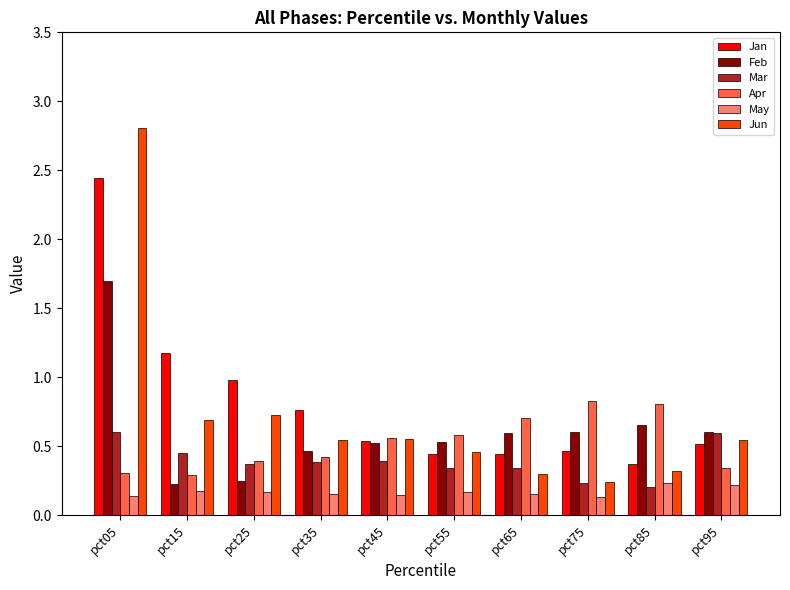

How many bars are there in each group?

6